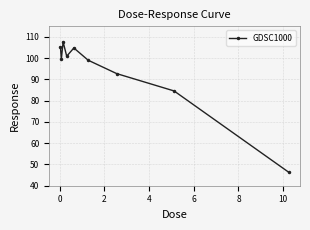

What is the difference between the maximum and second lowest values?

23.1